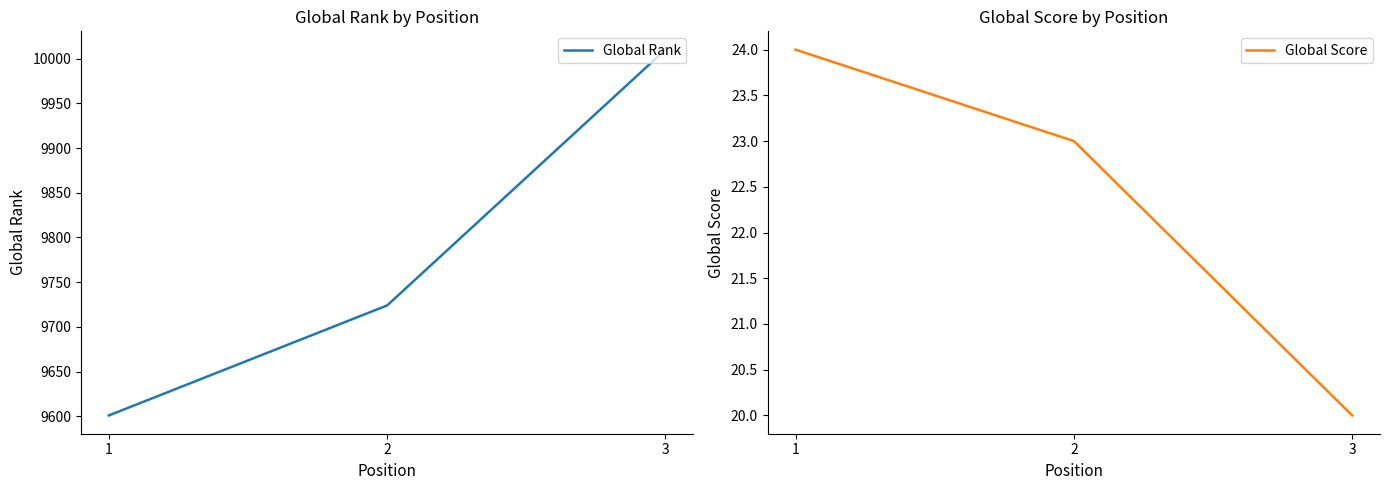

What is the difference between the highest and lowest values at 3?

9990